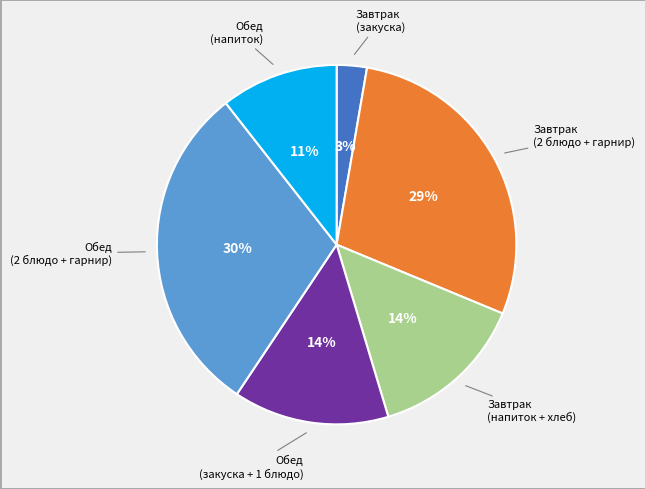

Does any single category account for the majority?

No